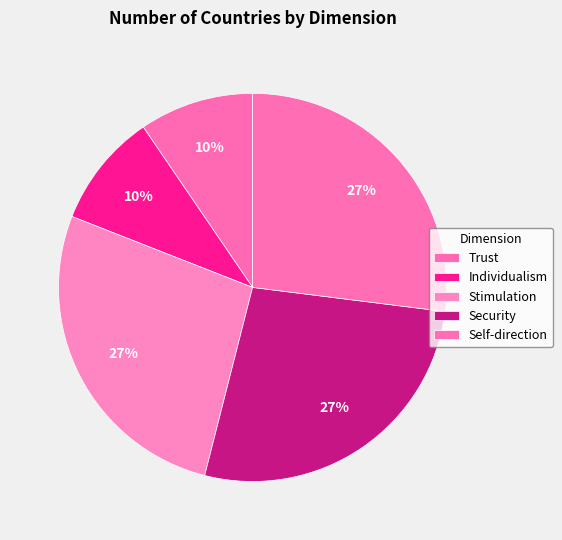

Count the number of slices in the pie.

5